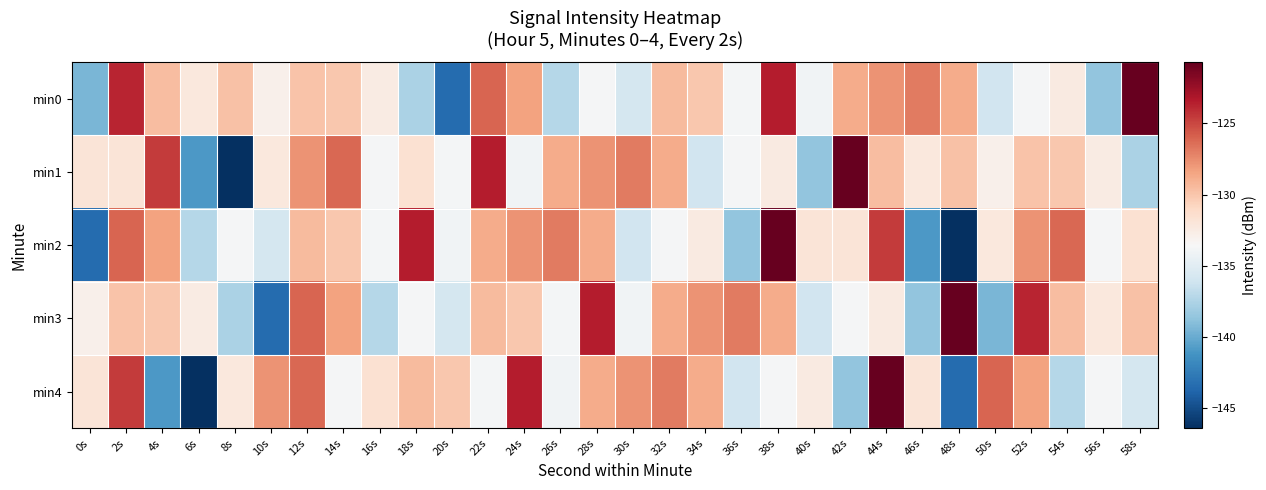

What is the total value across all series at 54s?

-655.4